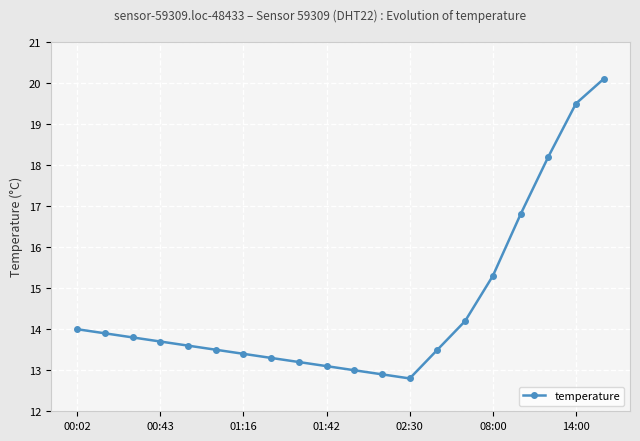

What is the average value?

14.6